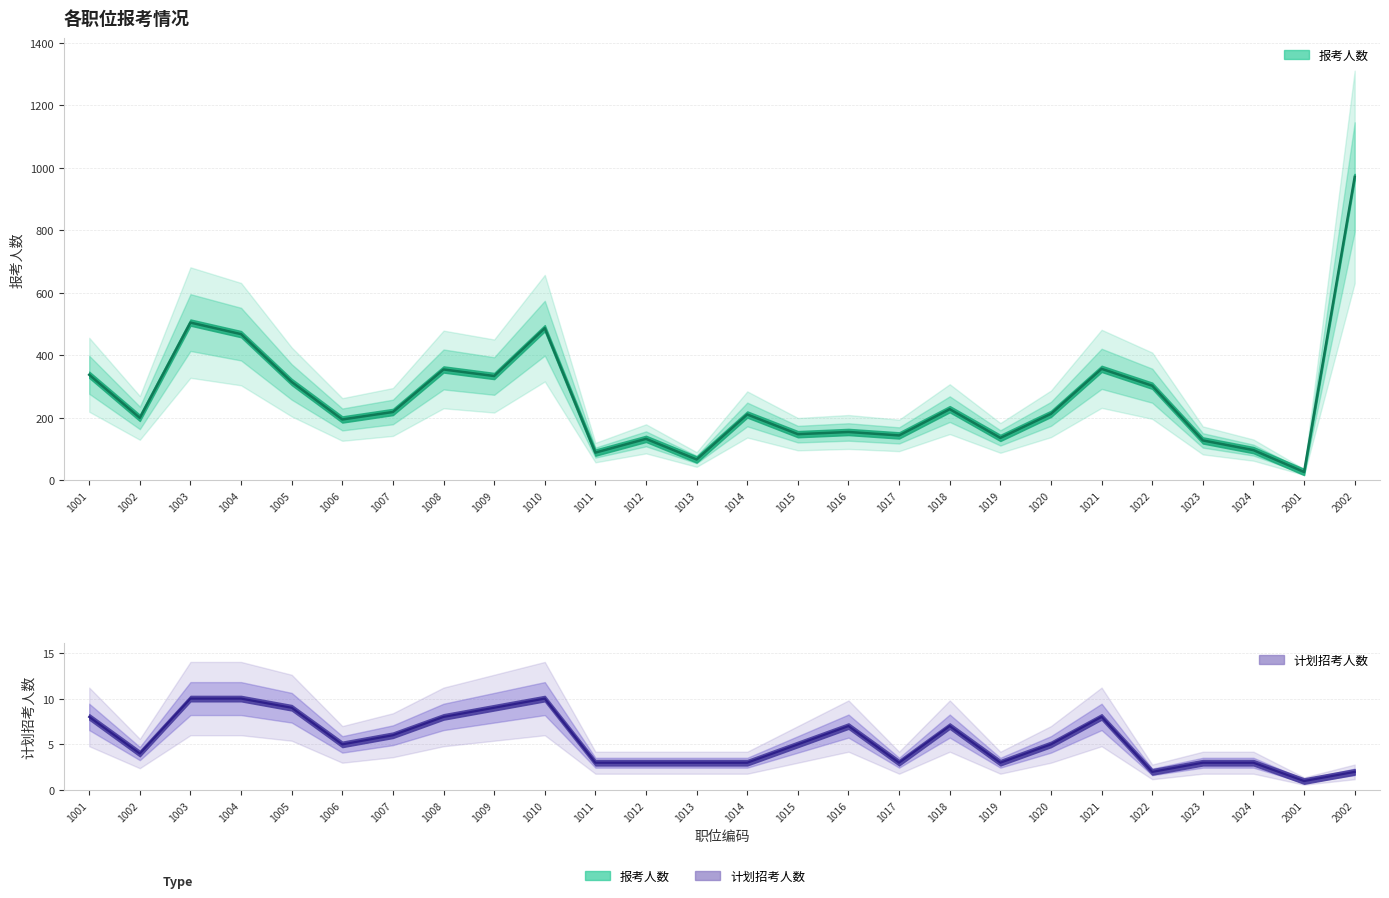

True or false: 计划招考人数 and 报考人数 intersect in this chart.

False